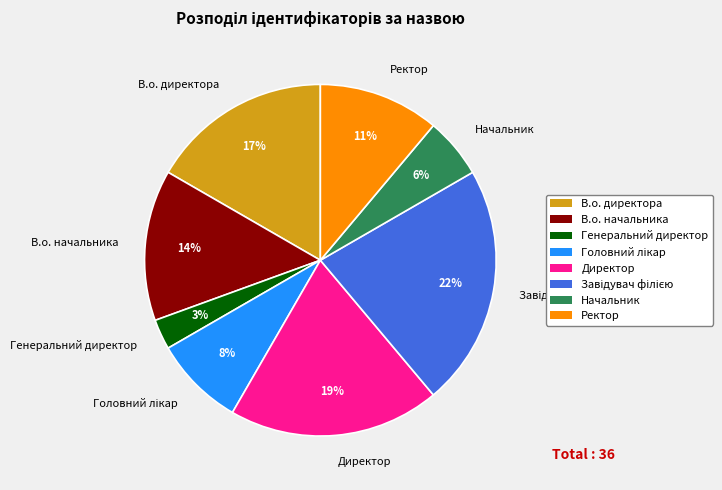

To the nearest percent, what percentage of the pie is В.о. директора?

17%